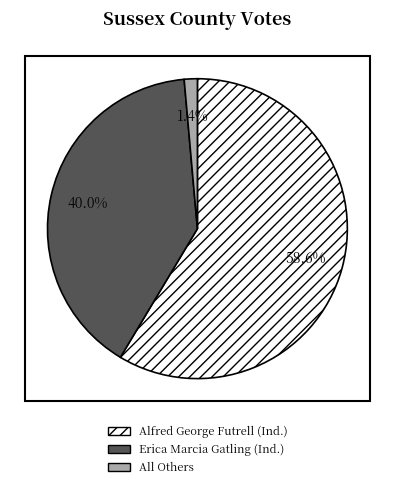

Which slice is the largest?

Alfred George Futrell